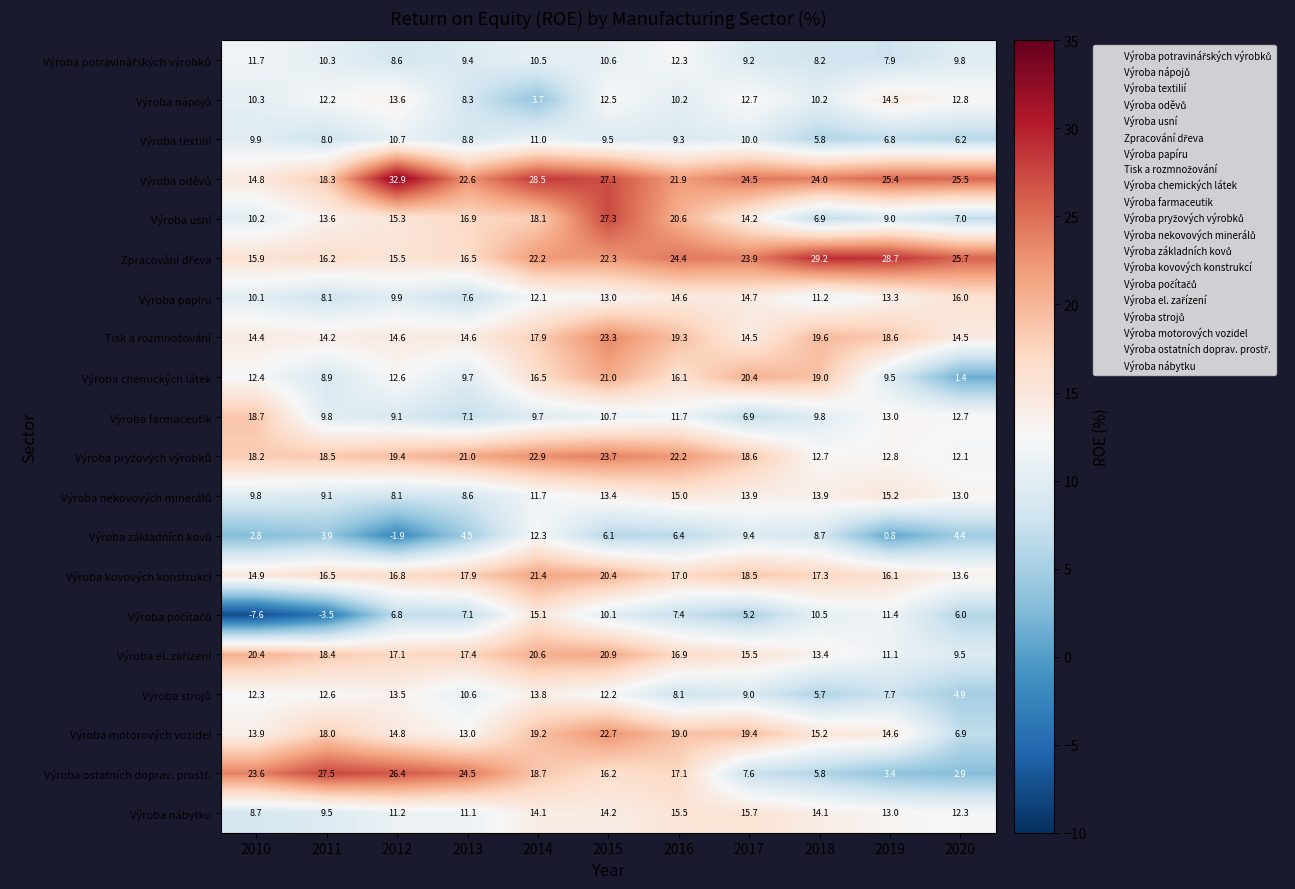

Is it true that Výroba nábytku equals 22.5 at 2017?

False